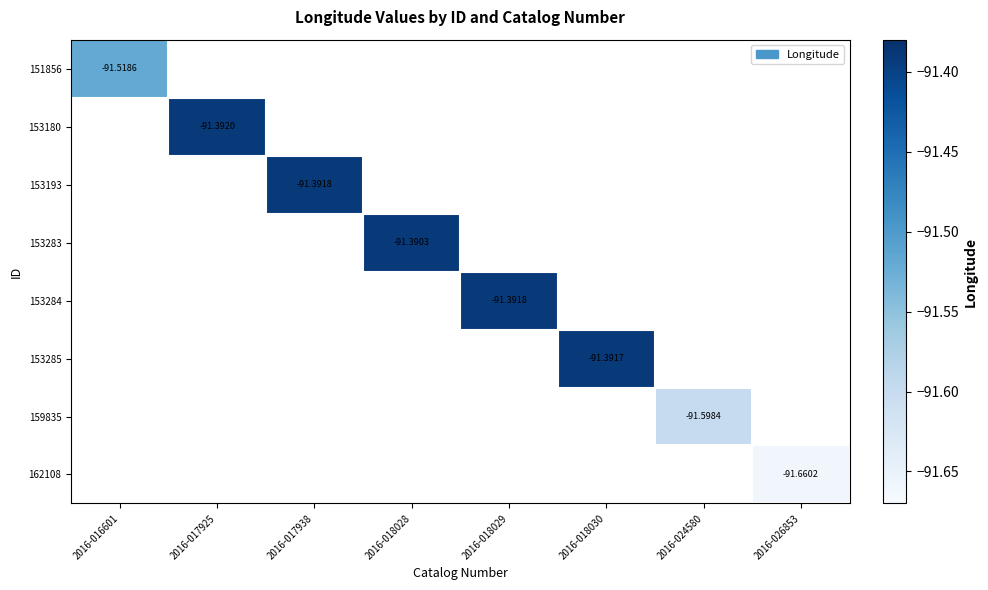

Which series has the widest spread of values?

151856